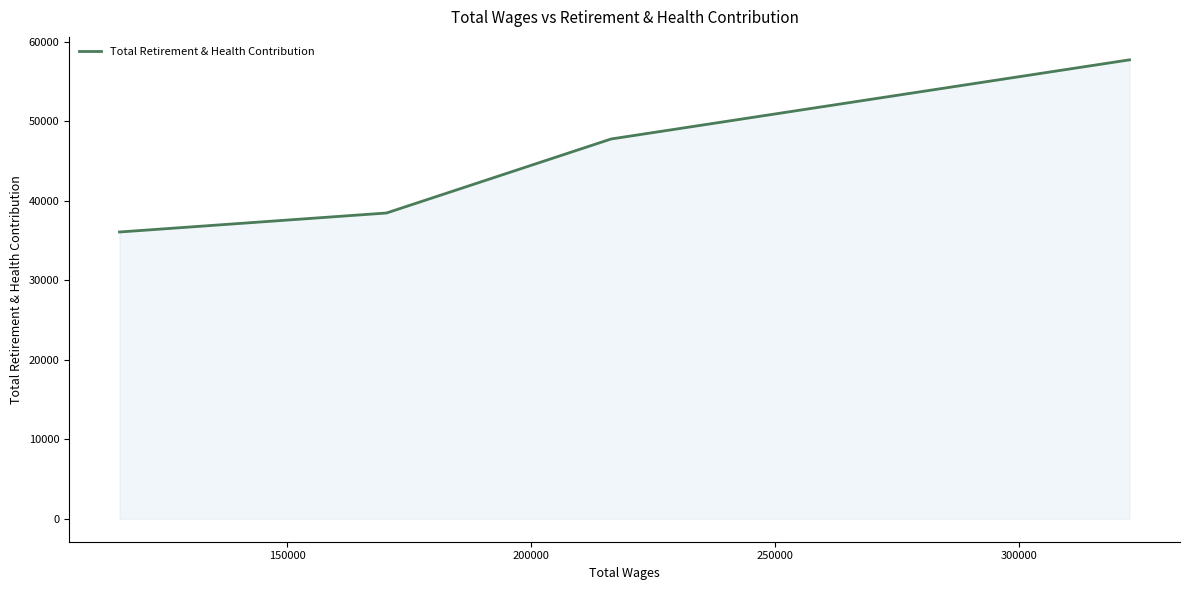

What is the greatest value displayed?

57717